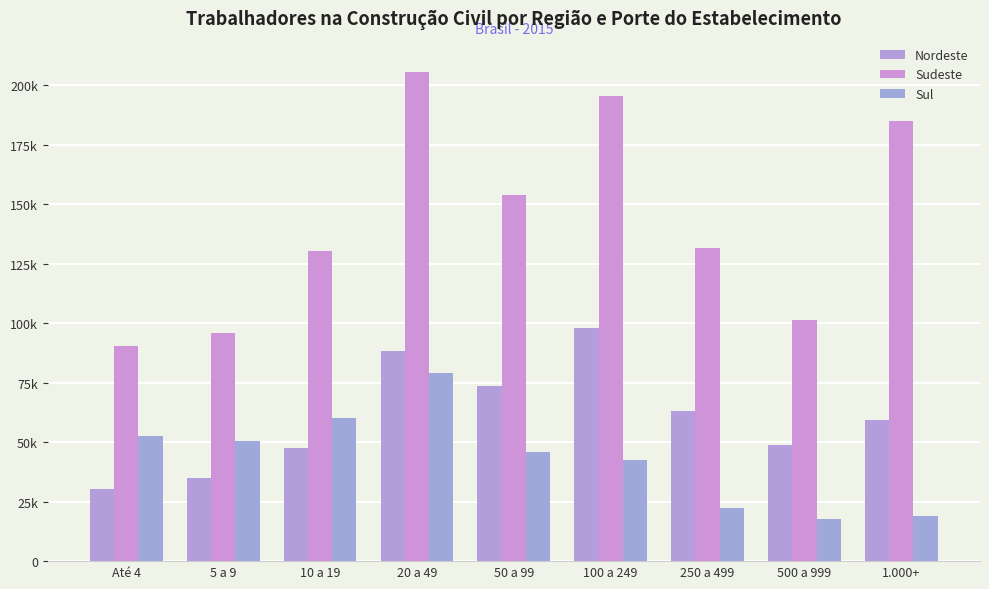

What is the label of the 4th bar from the left?

20 a 49